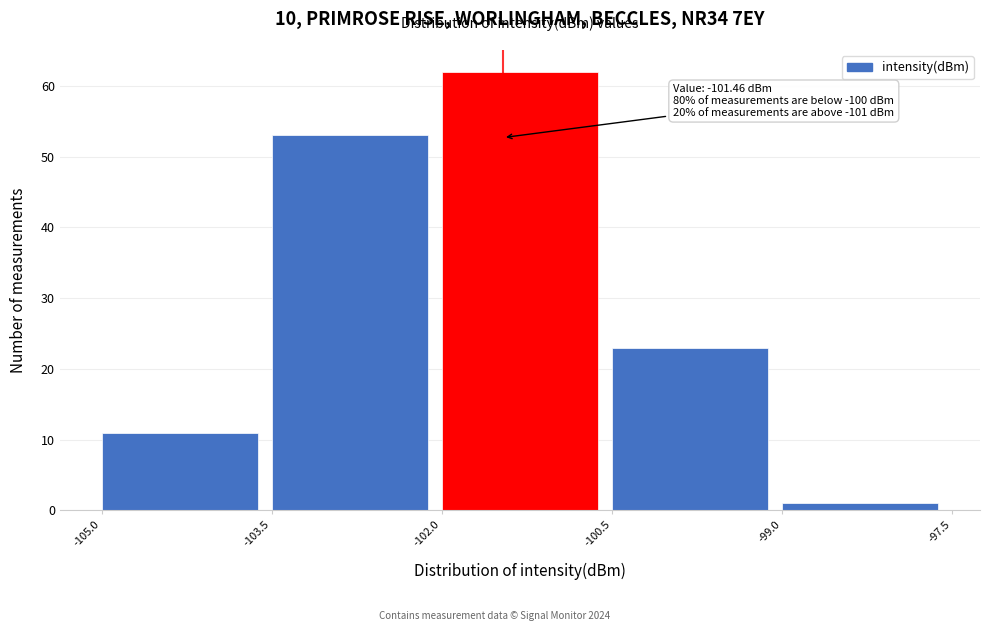

Which range on the x-axis has the tallest bar?

-102.0 to -100.5